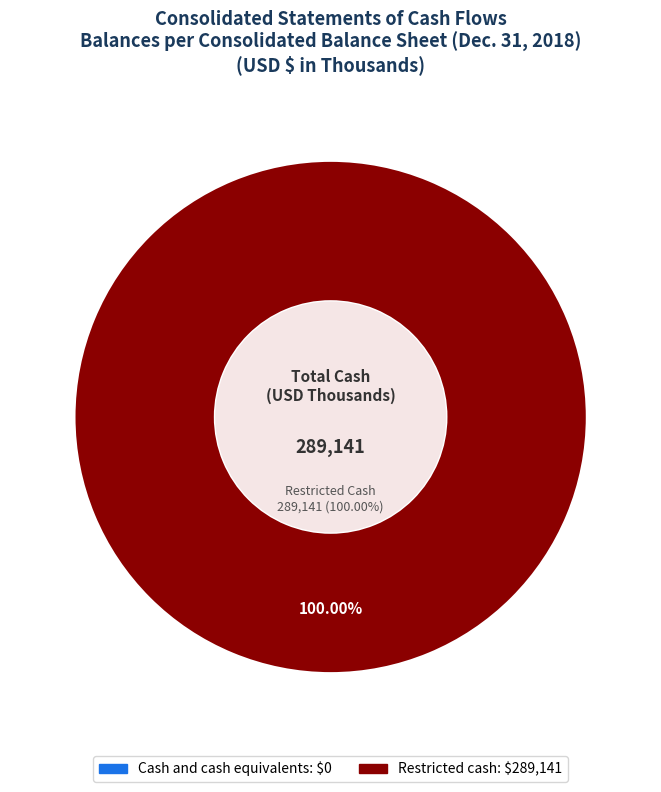

Which category has the smallest portion of the pie?

Cash and cash equivalents